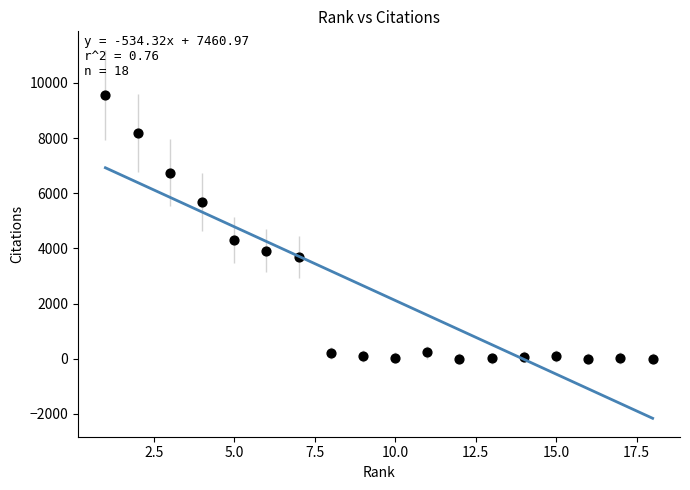

What is the range of X values (max minus min)?

17